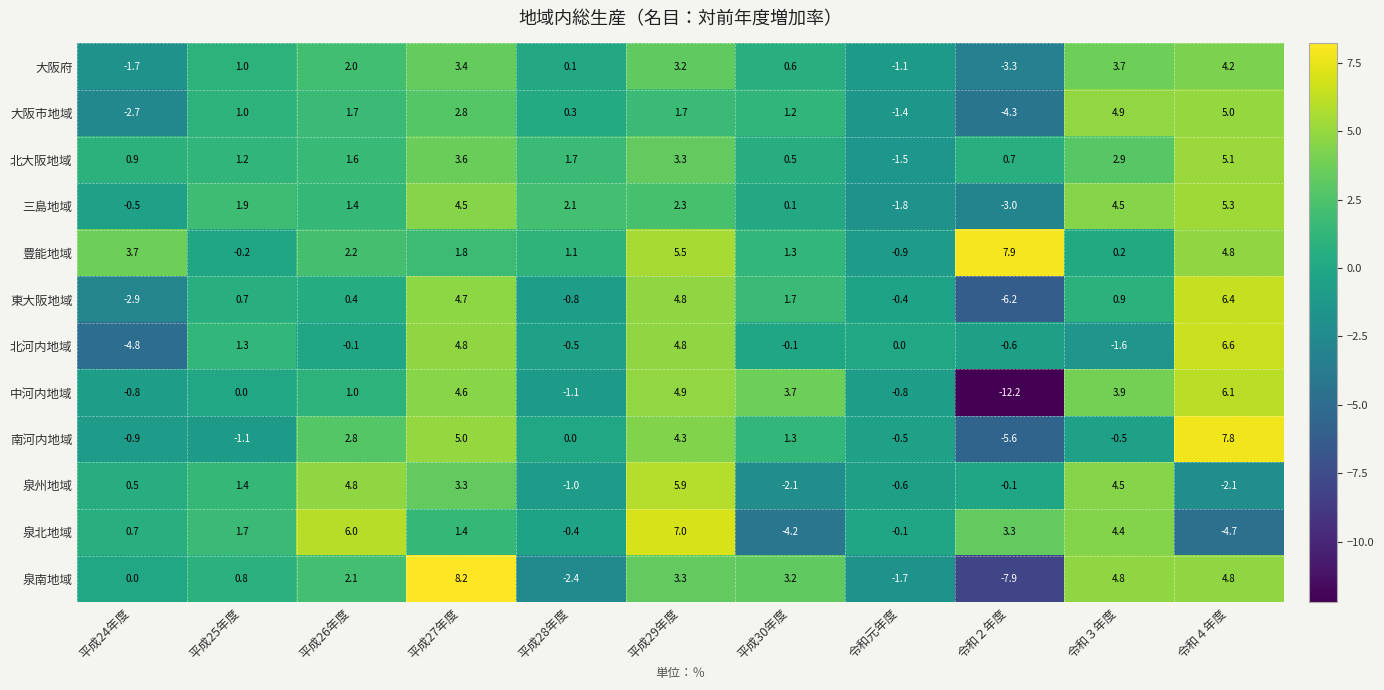

Between 平成29年度 and 令和４年度, which series saw the biggest shift?

泉北地域